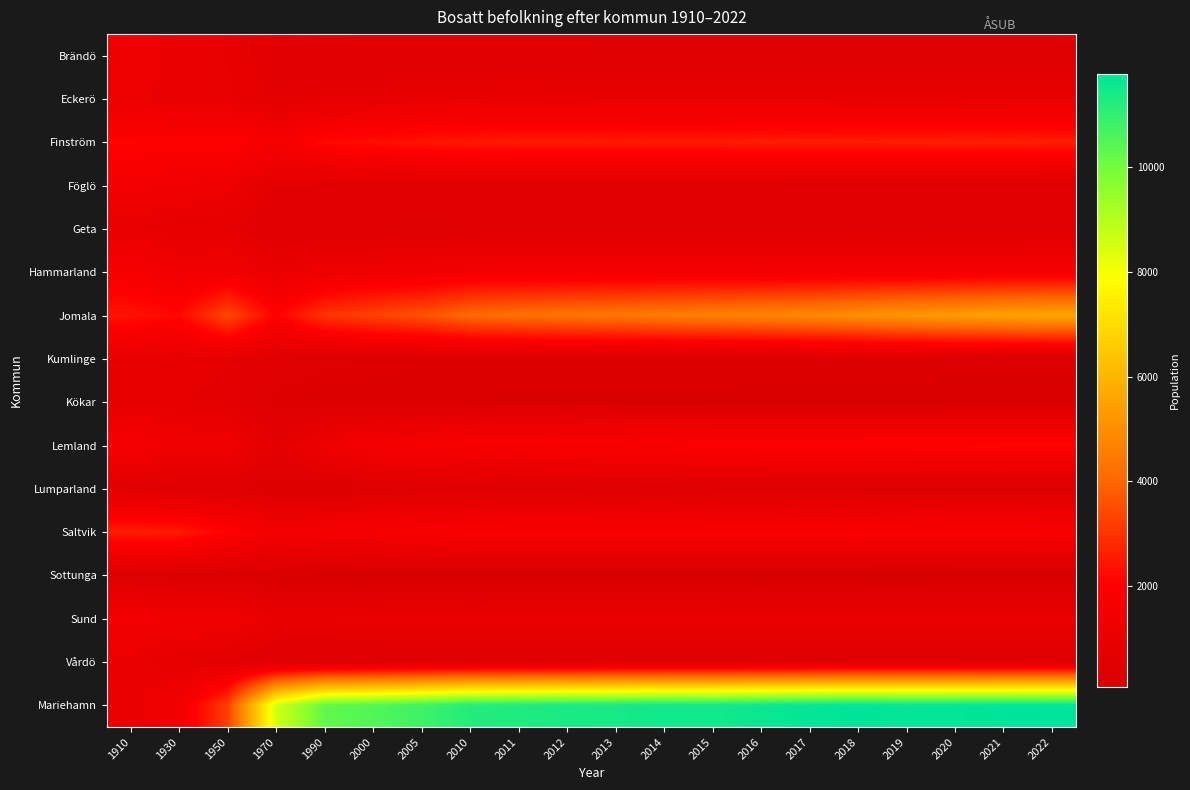

Reading left to right, extract all data points from this chart.

Brändö: 1910=1147	1930=1021	1950=927	1970=612	1990=529	2000=514	2005=519	2010=488	2011=480	2012=476	2013=475	2014=474	2015=470	2016=471	2017=452	2018=449	2019=445	2020=449	2021=449	2022=450
Eckerö: 1910=1082	1930=1050	1950=942	1970=690	1990=811	2000=830	2005=925	2010=943	2011=978	2012=960	2013=947	2014=932	2015=935	2016=928	2017=948	2018=961	2019=952	2020=958	2021=933	2022=939
Finström: 1910=2105	1930=2014	1950=2089	1970=1678	1990=2206	2000=2299	2005=2441	2010=2502	2011=2527	2012=2531	2013=2520	2014=2534	2015=2522	2016=2594	2017=2580	2018=2588	2019=2593	2020=2603	2021=2638	2022=2588
Föglö: 1910=1457	1930=1418	1950=1188	1970=684	1990=606	2000=595	2005=596	2010=580	2011=577	2012=578	2013=572	2014=568	2015=554	2016=561	2017=532	2018=534	2019=531	2020=526	2021=501	2022=504
Geta: 1910=969	1930=783	1950=775	1970=471	1990=478	2000=478	2005=444	2010=475	2011=492	2012=495	2013=500	2014=494	2015=500	2016=499	2017=495	2018=514	2019=496	2020=511	2021=505	2022=507
Hammarland: 1910=1669	1930=1338	1950=1454	1970=1024	1990=1233	2000=1351	2005=1384	2010=1508	2011=1526	2012=1522	2013=1540	2014=1532	2015=1537	2016=1508	2017=1547	2018=1577	2019=1583	2020=1599	2021=1619	2022=1628
Jomala: 1910=2418	1930=2176	1950=3413	1970=2051	1990=3025	2000=3328	2005=3614	2010=4098	2011=4249	2012=4355	2013=4424	2014=4560	2015=4648	2016=4757	2017=4859	2018=5032	2019=5233	2020=5386	2021=5512	2022=5610
Kumlinge: 1910=917	1930=860	1950=788	1970=523	1990=465	2000=405	2005=355	2010=364	2011=361	2012=338	2013=330	2014=328	2015=317	2016=308	2017=314	2018=315	2019=314	2020=307	2021=313	2022=306
Kökar: 1910=879	1930=785	1950=683	1970=369	1990=296	2000=296	2005=303	2010=259	2011=249	2012=245	2013=251	2014=253	2015=250	2016=246	2017=236	2018=236	2019=232	2020=225	2021=224	2022=223
Lemland: 1910=1615	1930=1342	1950=1342	1970=691	1990=1269	2000=1585	2005=1695	2010=1814	2011=1860	2012=1883	2013=1926	2014=1943	2015=1991	2016=2012	2017=2028	2018=2033	2019=2053	2020=2114	2021=2135	2022=2131
Lumparland: 1910=564	1930=419	1950=448	1970=312	1990=322	2000=377	2005=387	2010=394	2011=399	2012=392	2013=413	2014=418	2015=398	2016=385	2017=395	2018=382	2019=366	2020=372	2021=376	2022=360
Saltvik: 1910=2595	1930=2529	1950=2041	1970=1469	1990=1634	2000=1679	2005=1739	2010=1802	2011=1810	2012=1823	2013=1813	2014=1825	2015=1829	2016=1839	2017=1873	2018=1858	2019=1849	2020=1806	2021=1810	2022=1793
Sottunga: 1910=366	1930=348	1950=299	1970=175	1990=133	2000=129	2005=127	2010=119	2011=103	2012=101	2013=100	2014=101	2015=99	2016=96	2017=92	2018=91	2019=88	2020=101	2021=105	2022=111
Sund: 1910=1521	1930=1376	1950=1382	1970=949	1990=948	2000=1013	2005=1031	2010=1019	2011=1032	2012=1035	2013=1029	2014=1035	2015=1031	2016=1006	2017=1031	2018=1028	2019=1023	2020=1007	2021=1019	2022=1001
Vårdö: 1910=1037	1930=777	1950=646	1970=422	1990=386	2000=409	2005=426	2010=452	2011=449	2012=422	2013=433	2014=439	2015=441	2016=439	2017=430	2018=448	2019=447	2020=460	2021=463	2022=451
Mariehamn: 1910=1015	1930=1469	1950=3273	1970=8546	1990=10263	2000=10488	2005=10780	2010=11190	2011=11263	2012=11346	2013=11393	2014=11480	2015=11461	2016=11565	2017=11677	2018=11743	2019=11679	2020=11705	2021=11742	2022=11757